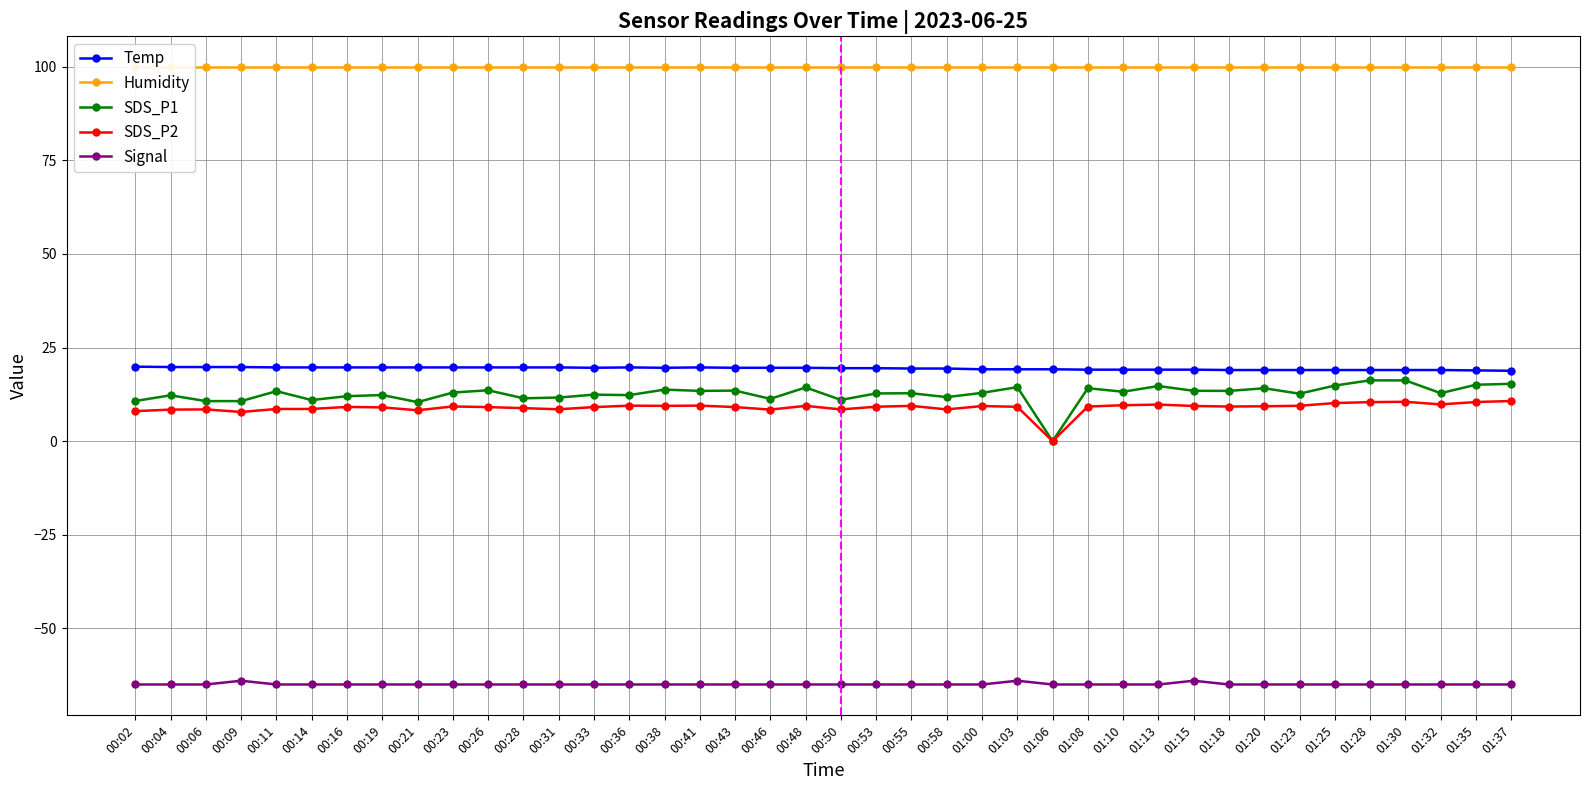

Count the number of data series in this chart.

5